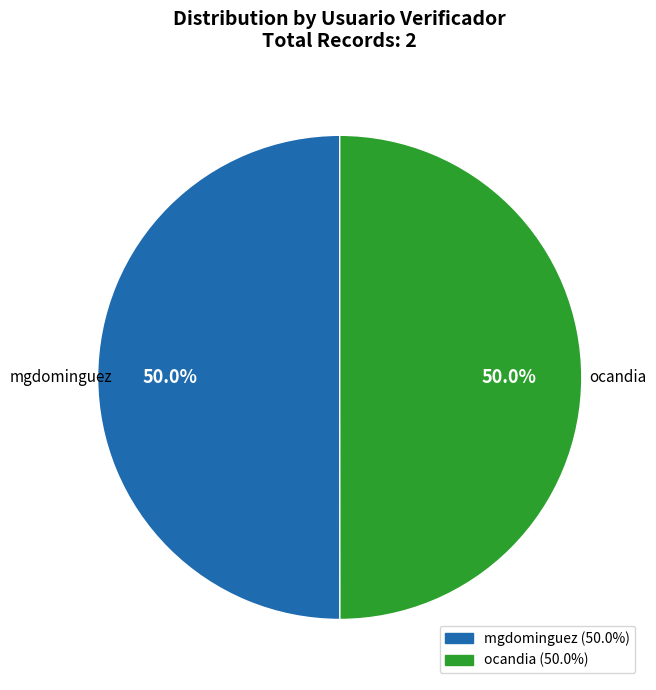

What is the ratio of the value at mgdominguez to the value at ocandia?

1.0